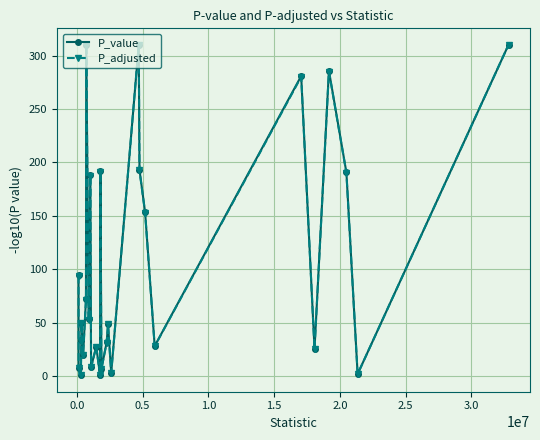

True or false: P_value has more than 1 points higher than both neighbors.

True